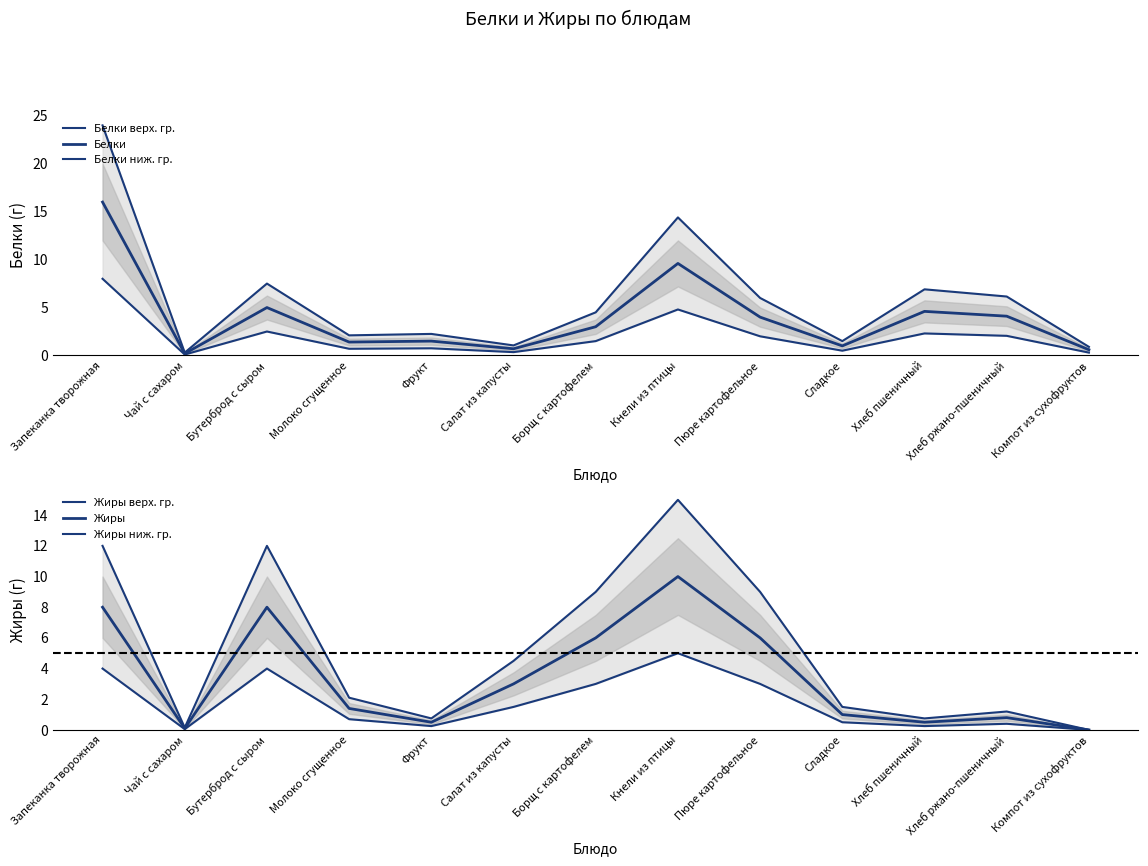

Which series has the largest range (max minus min)?

Белки верх. гр.